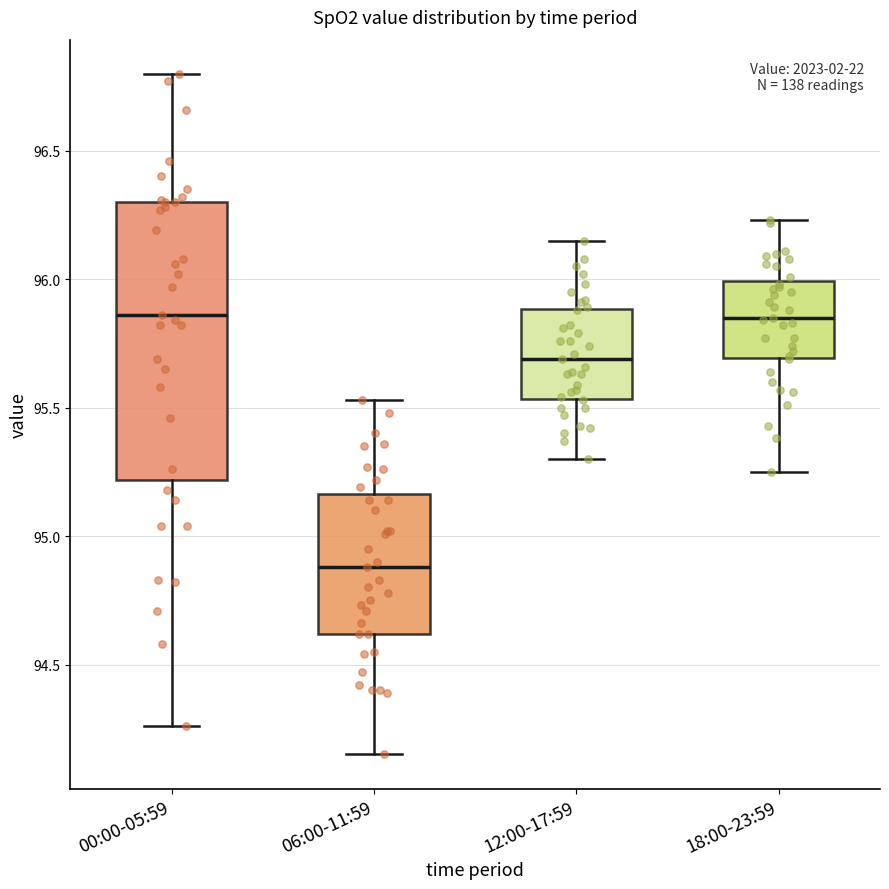

Where is the upper edge of the box for 18:00-23:59 on the y-axis? The values are not printed on the chart, so give them approximately, as read against the axis.

96.00